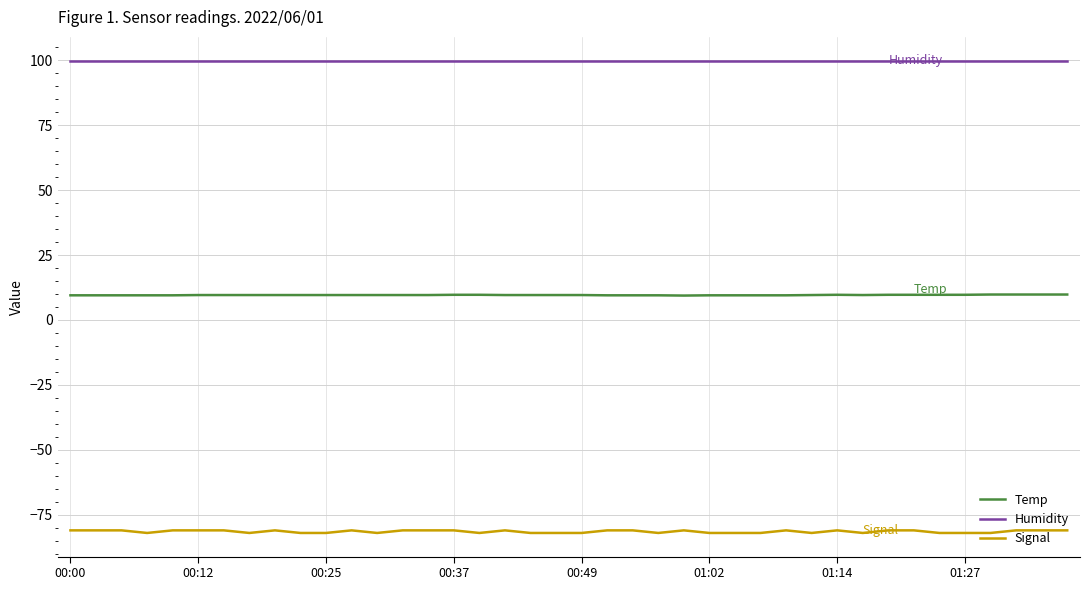

True or false: Humidity and Signal cross at least once.

False